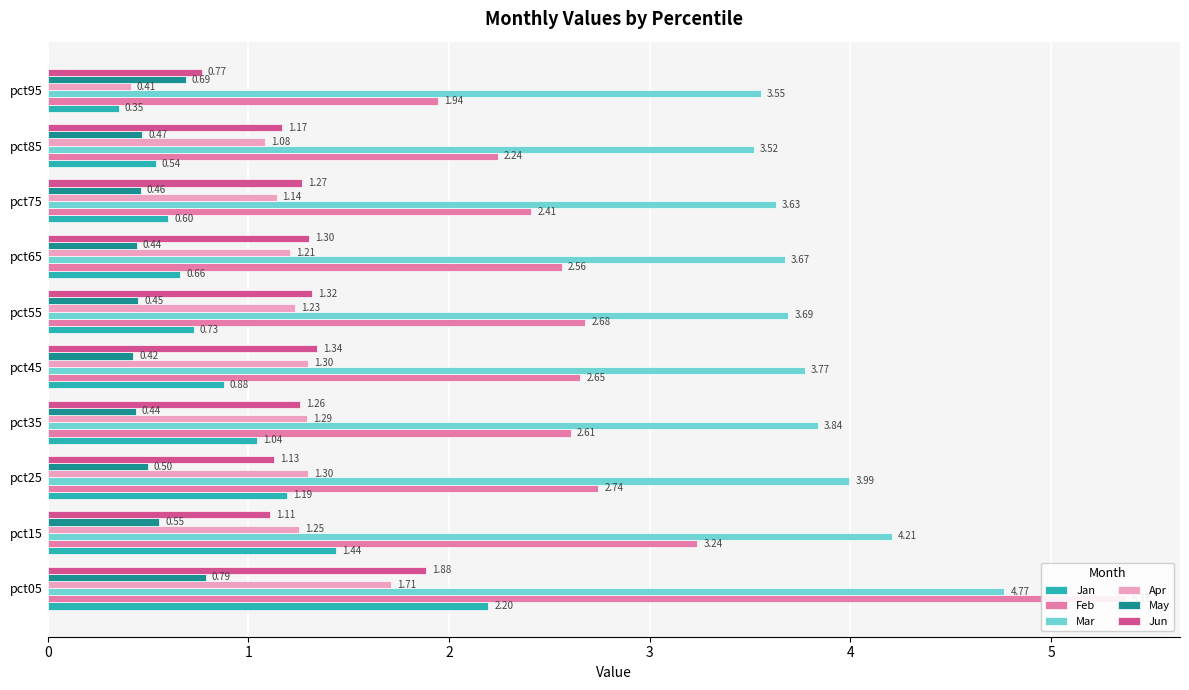

The value of Jan at pct75 is 0.6. True or false?

True